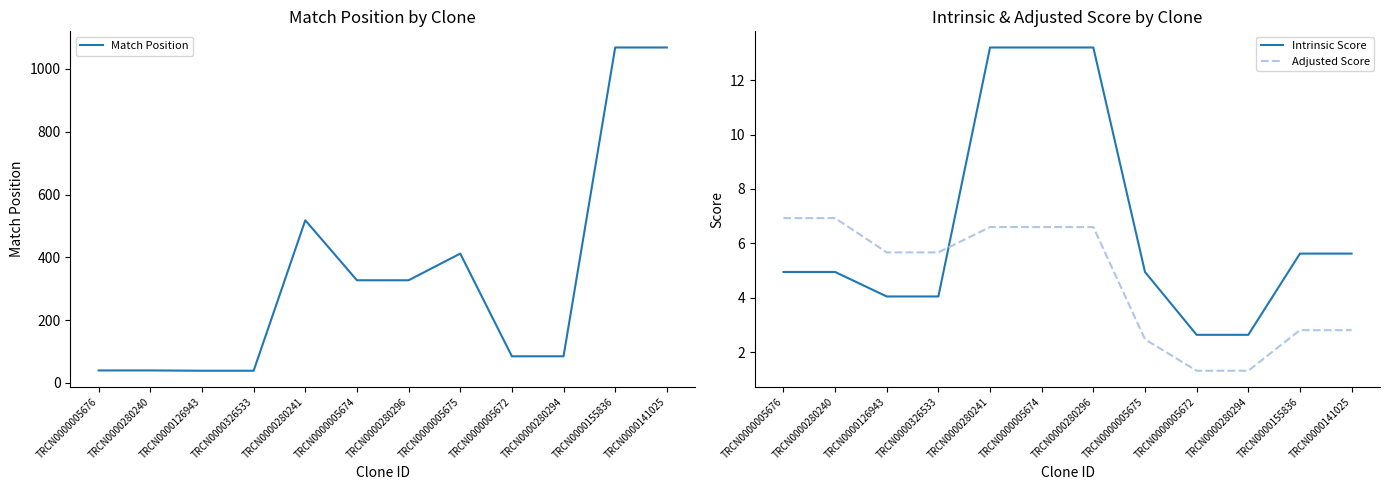

The Intrinsic Score series shows 9.2 at TRCN0000280241. True or false?

False